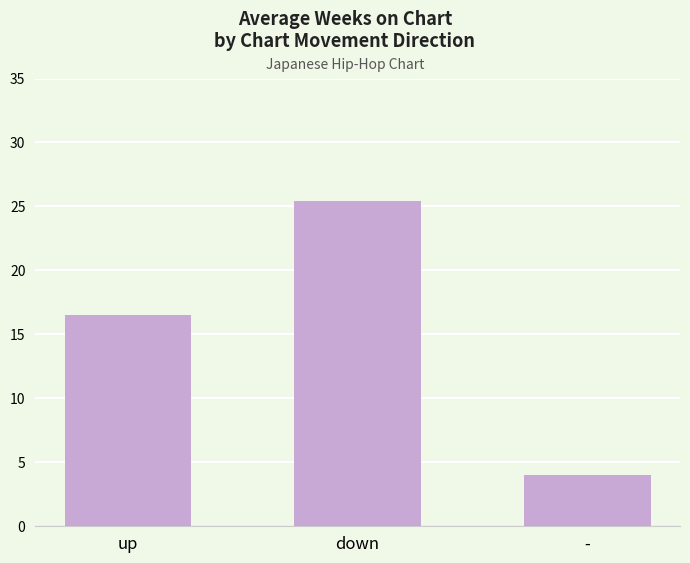

How many data points are less than 16?

1